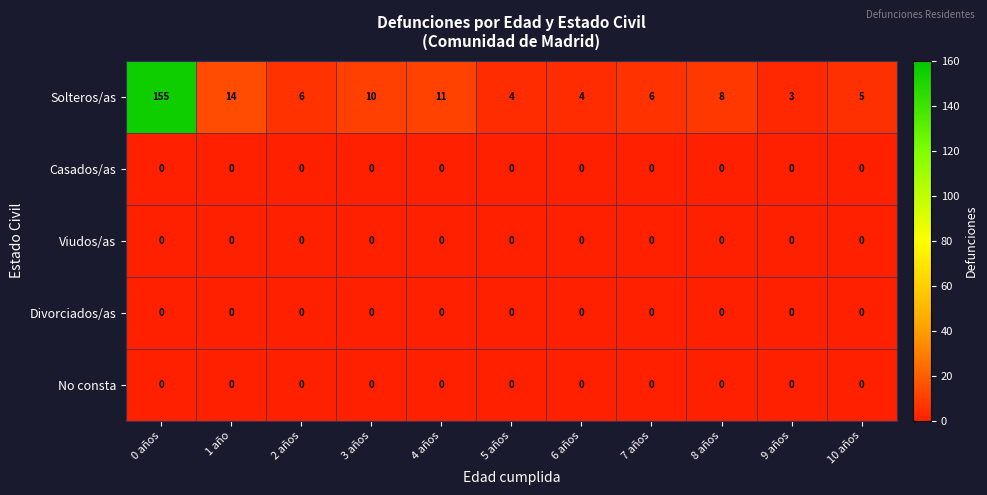

Which series has the widest spread of values?

Solteros/as